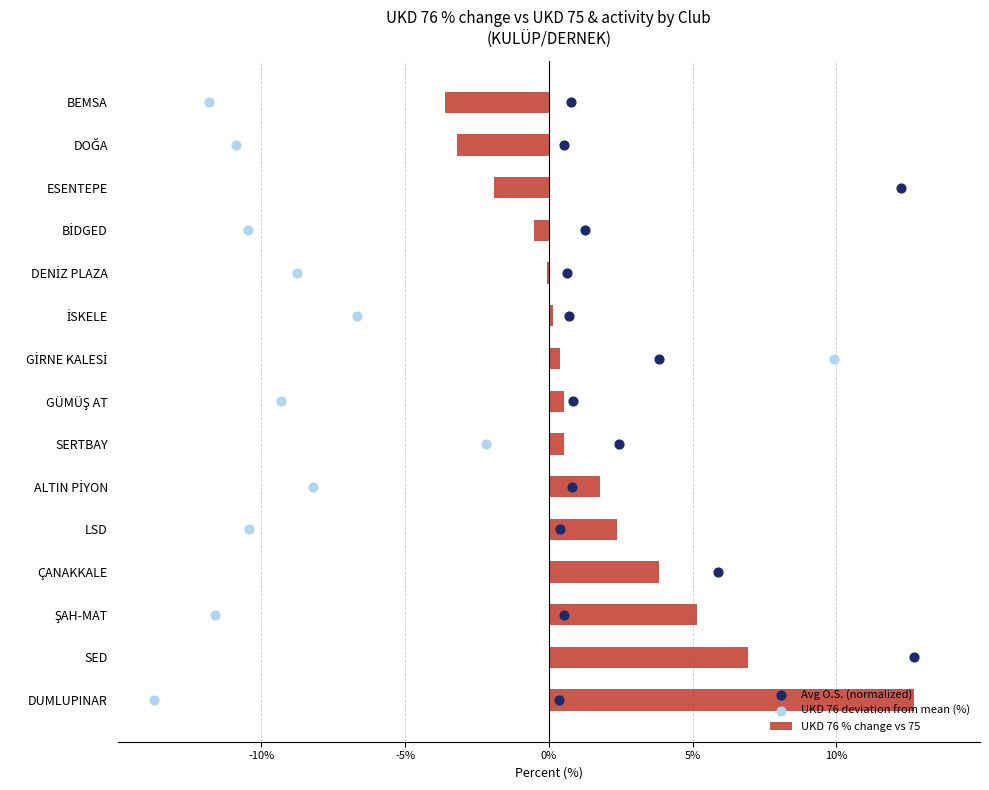

What is the sum of all UKD 76 % change vs 75 values?

25.1